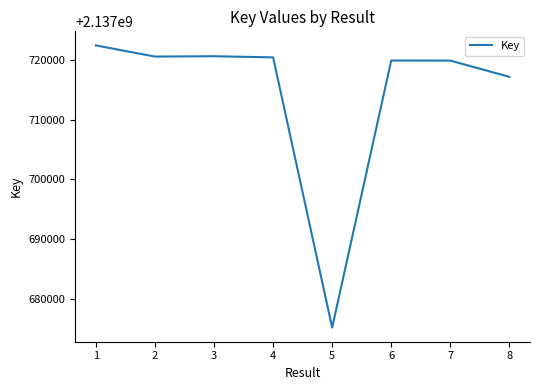

Does the chart display data point markers on the line(s)?

No